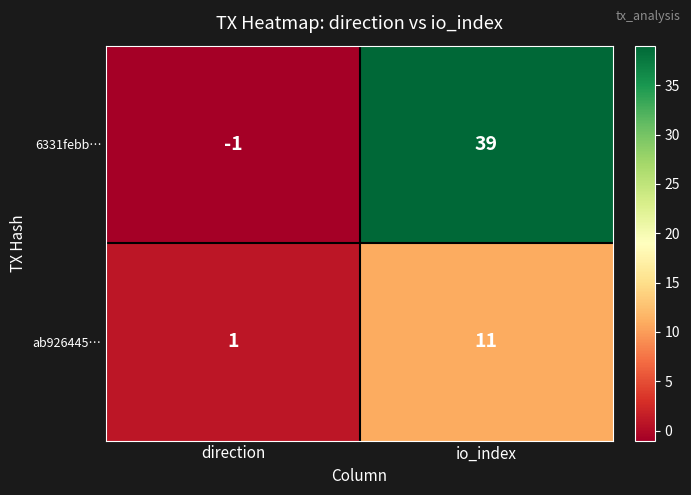

At which category is the sum across all series the highest?

io_index